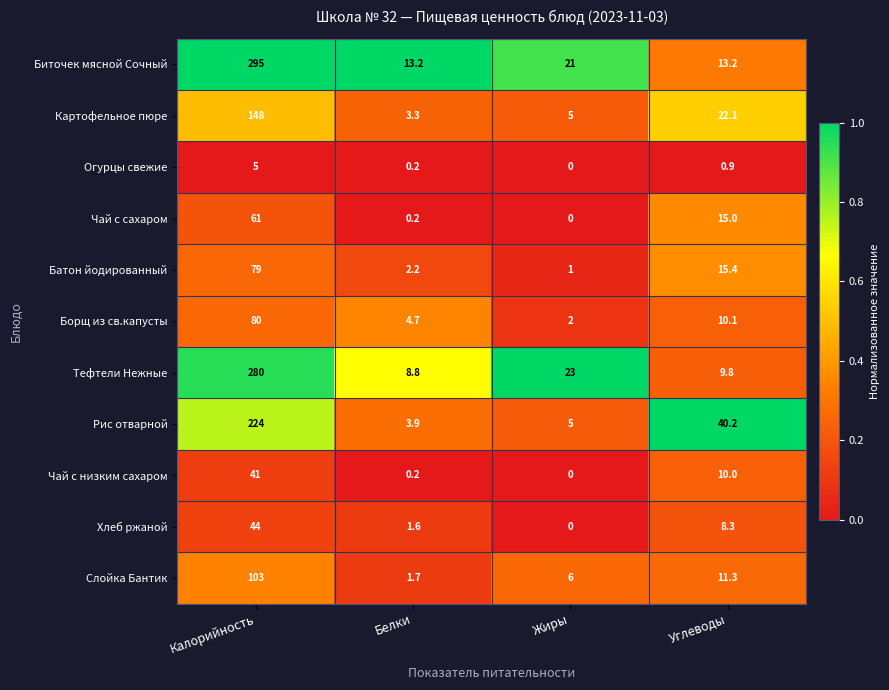

What is the maximum value shown in the chart?

295.0